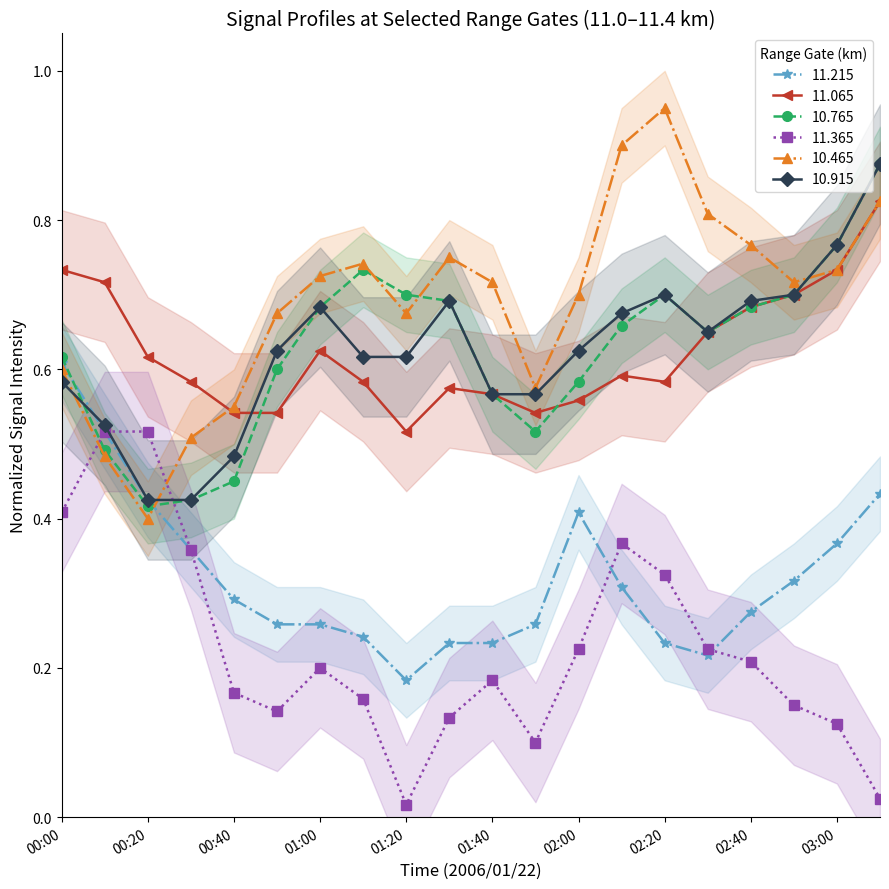

Which series has the largest total across all categories?

10.465